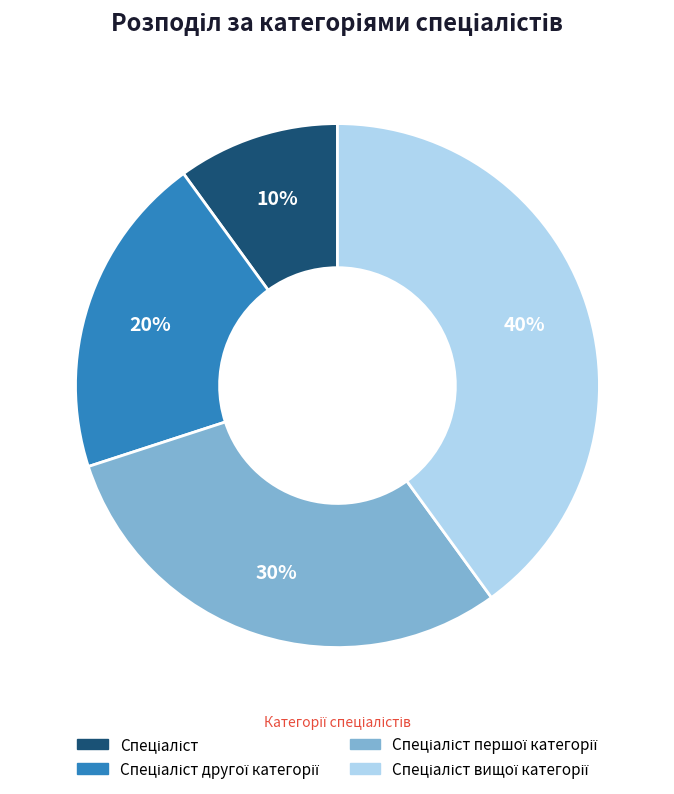

Is there a majority slice in this chart?

No